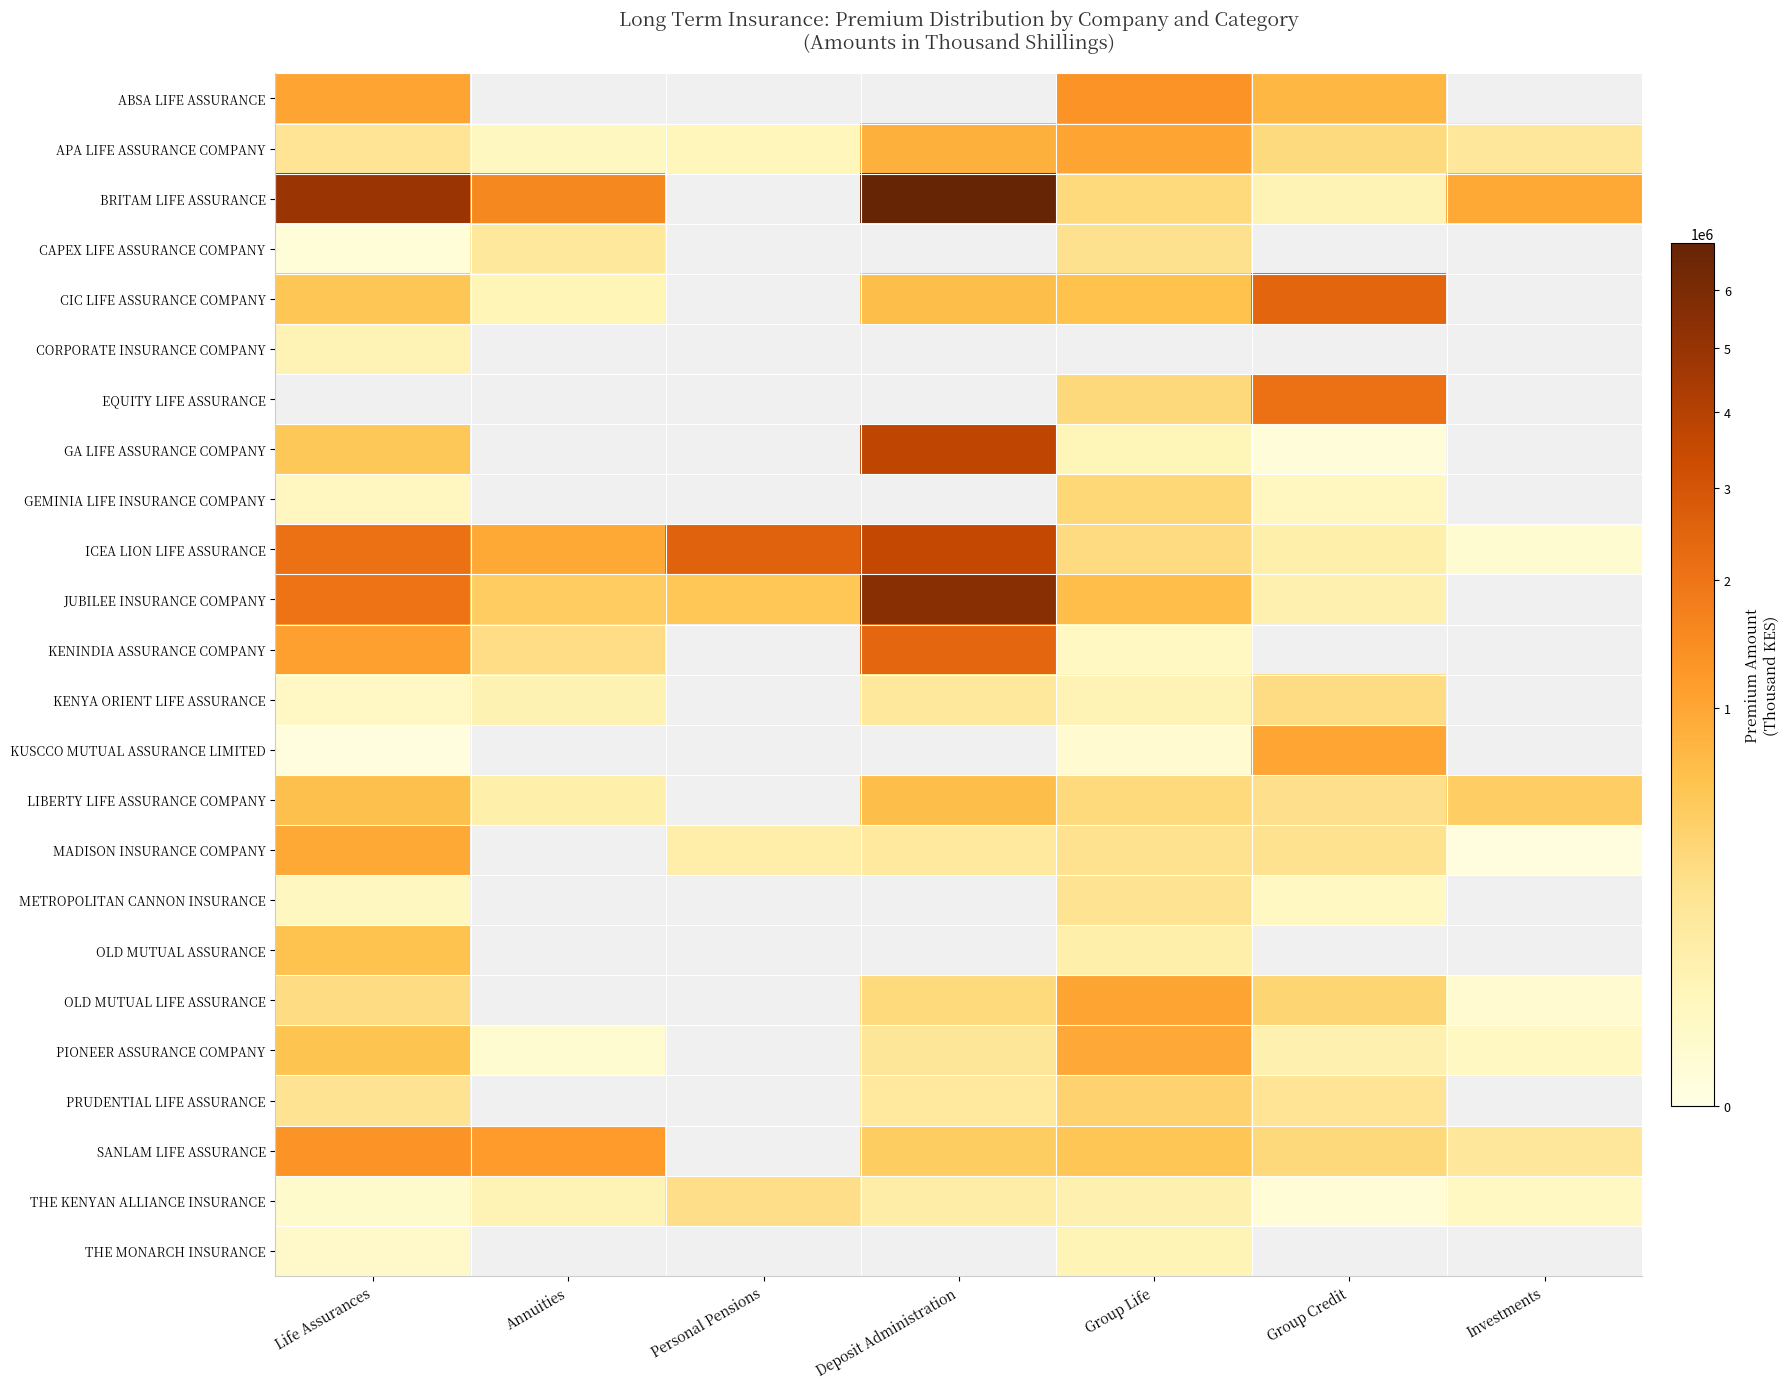

The value of LIBERTY LIFE ASSURANCE COMPANY at Investments is 270773.8. True or false?

False